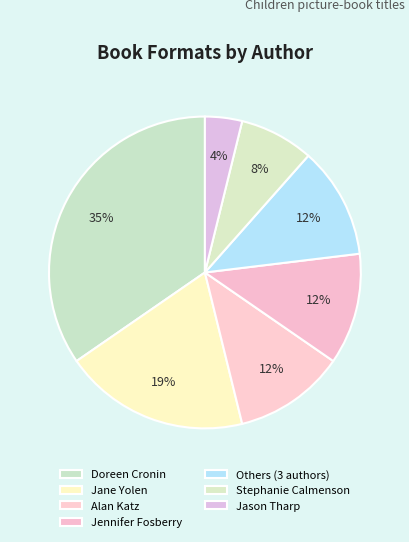

Does any single category account for the majority?

No